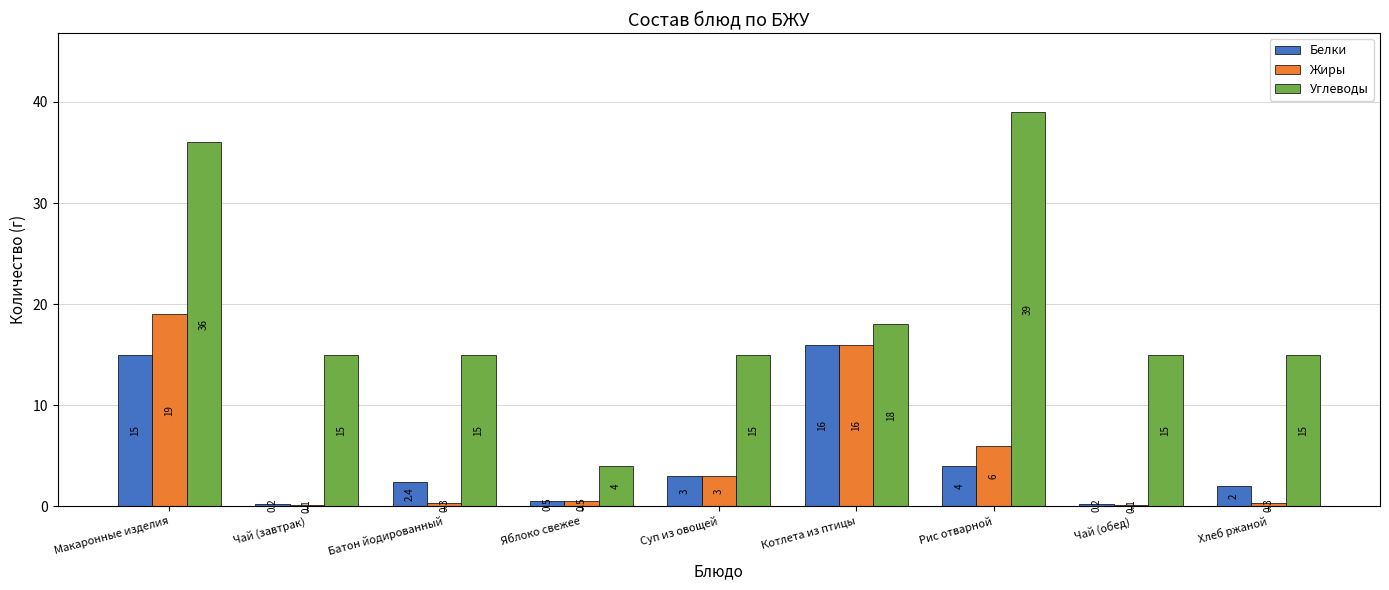

Which series changed the most between Котлета из птицы and Рис отварной?

Углеводы